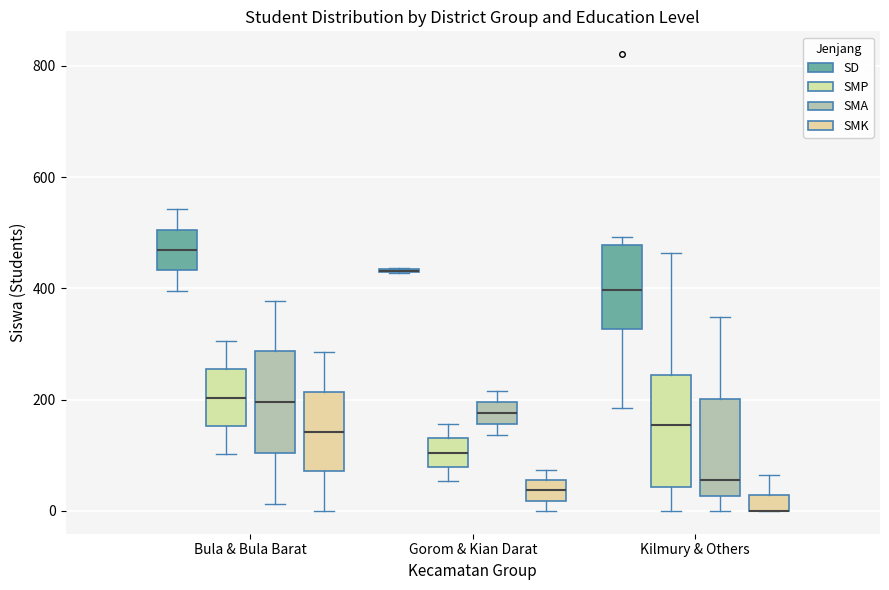

Where is the upper edge of the box for Bula & Bula Barat (SMP) on the y-axis? The values are not printed on the chart, so give them approximately, as read against the axis.

260